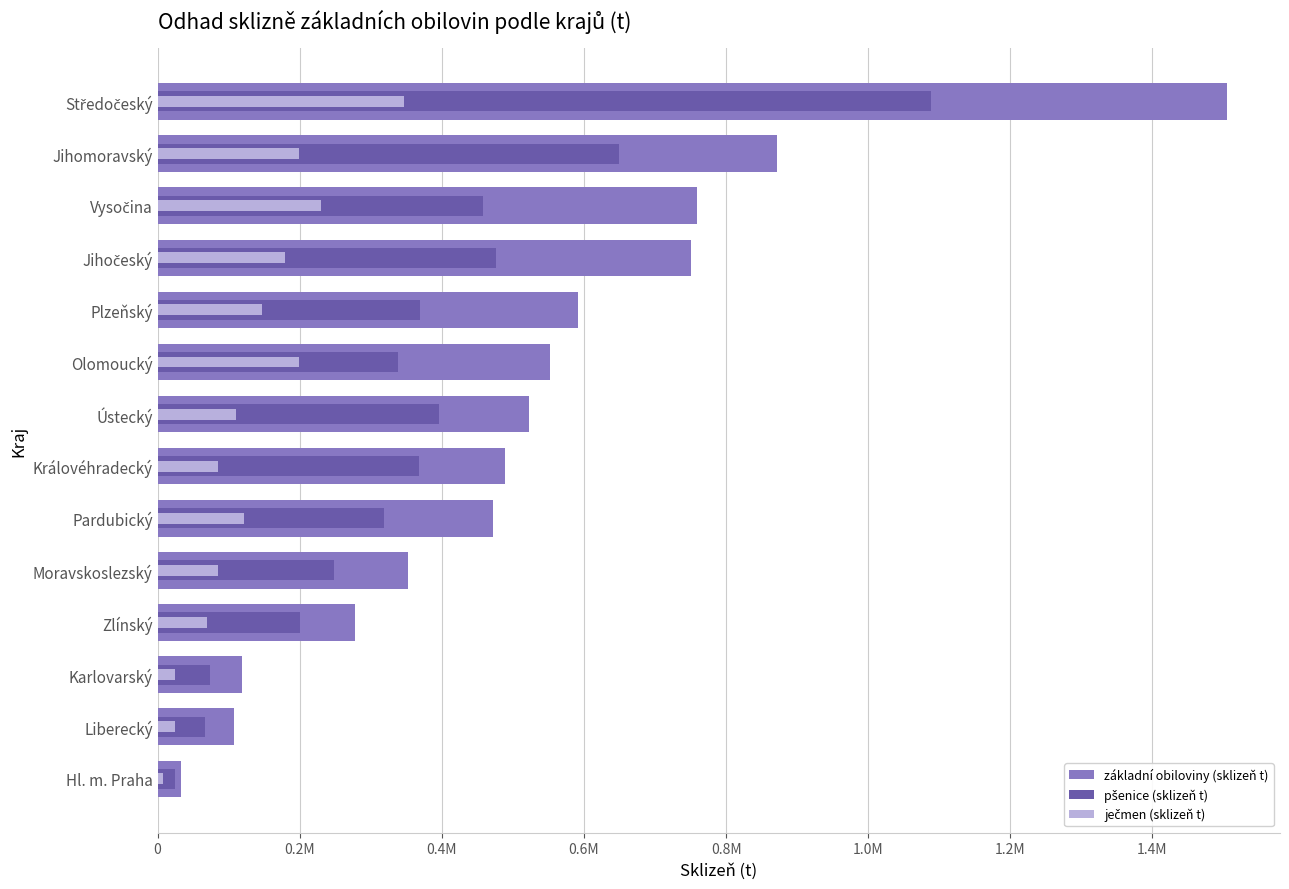

What value does the základní obiloviny (sklizeň t) series have at Liberecký?

107575.9